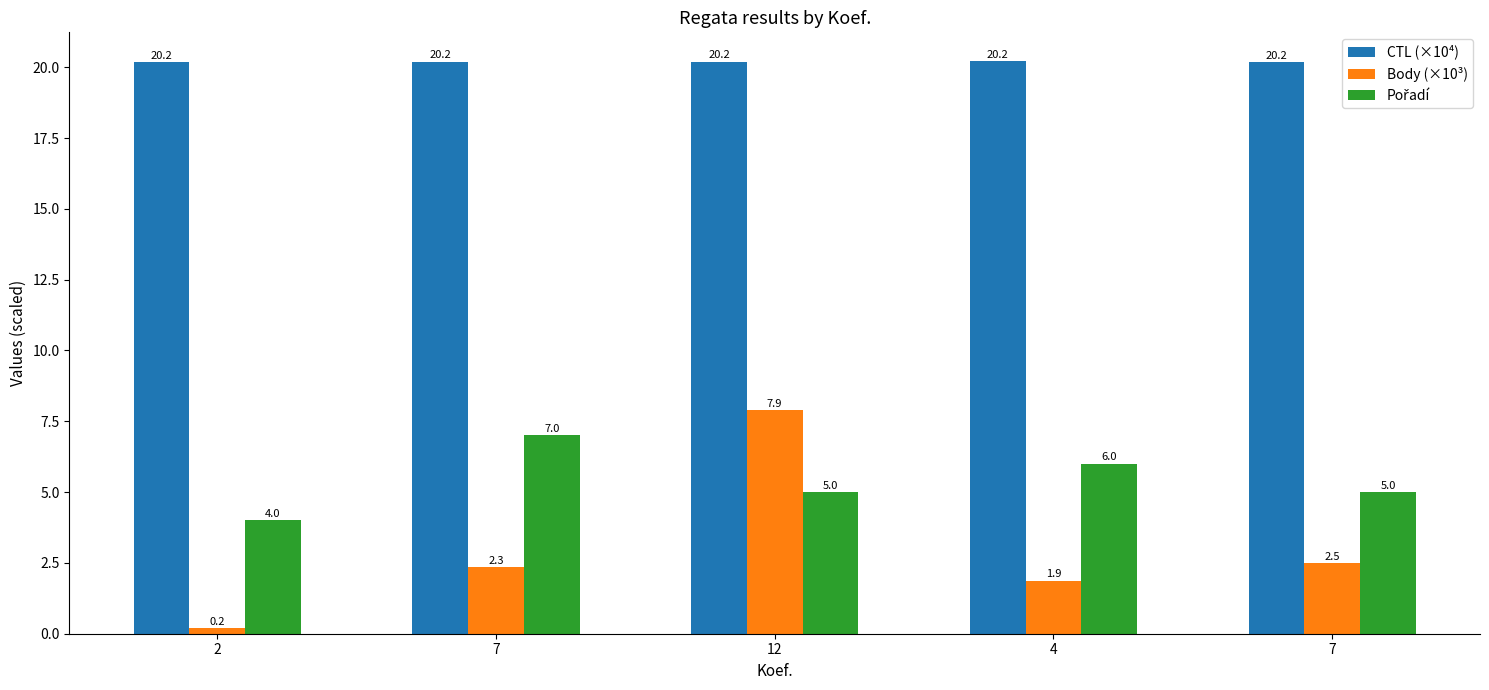

Is the value of Body (×10³) at 4 greater than the value of Pořadí at 7?

No